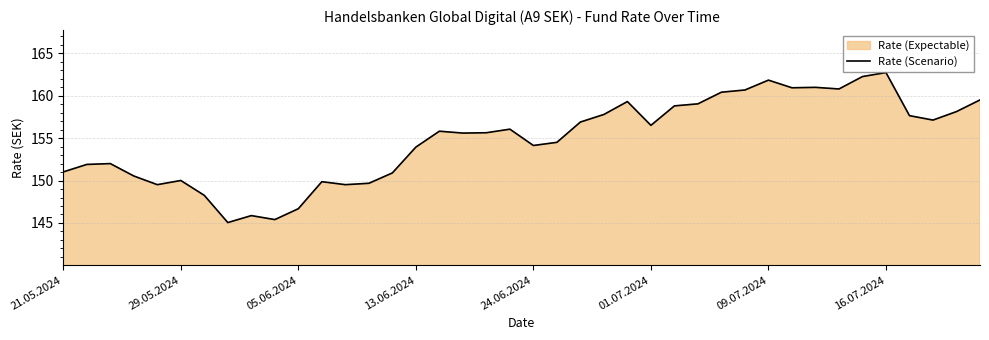

What is the average value?

154.8